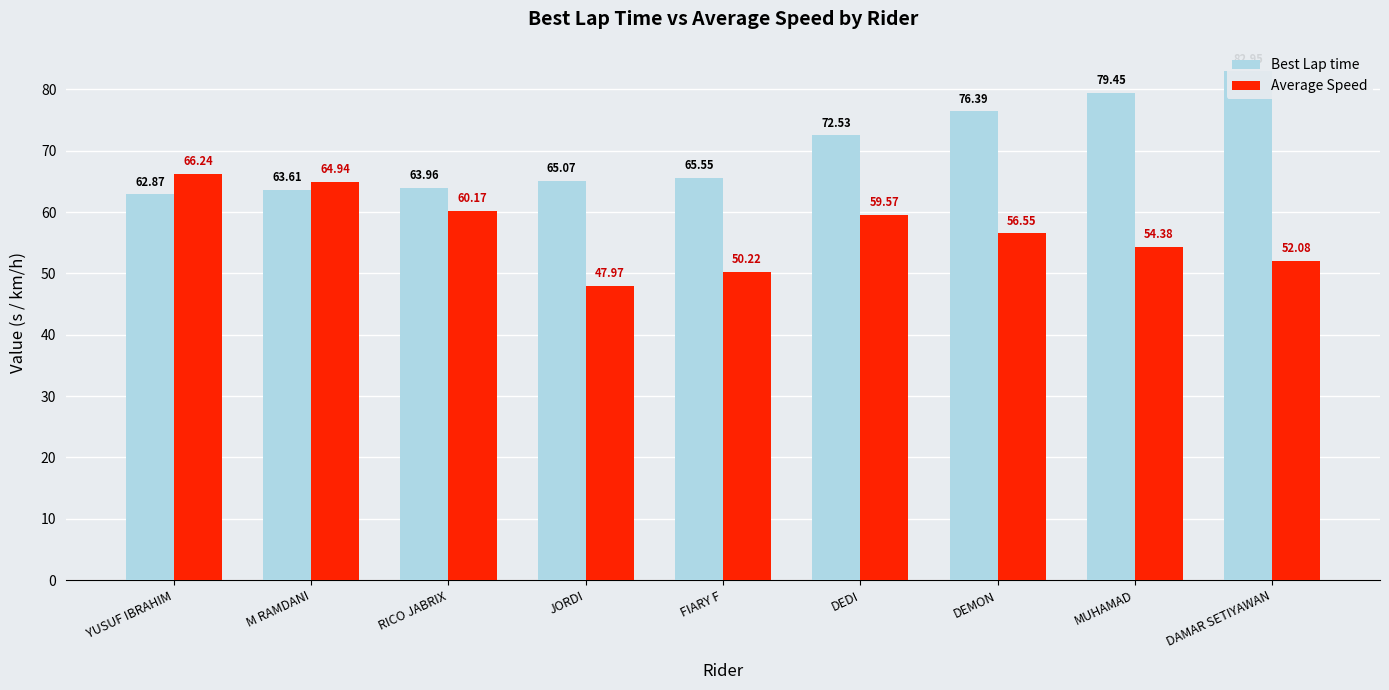

What are all the series names shown in the legend?

Best Lap time, Average Speed